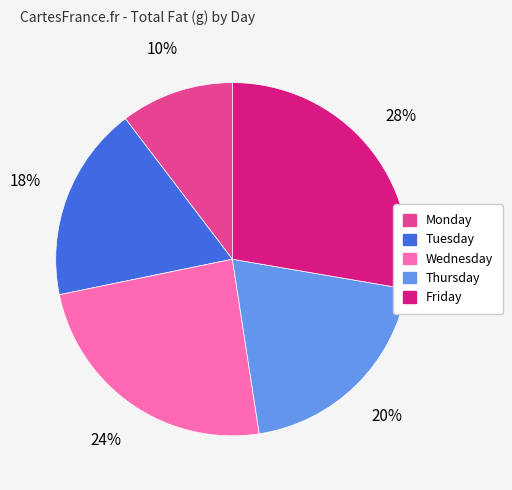

To the nearest percent, what is the difference between the Wednesday and Tuesday slice percentages?

6%